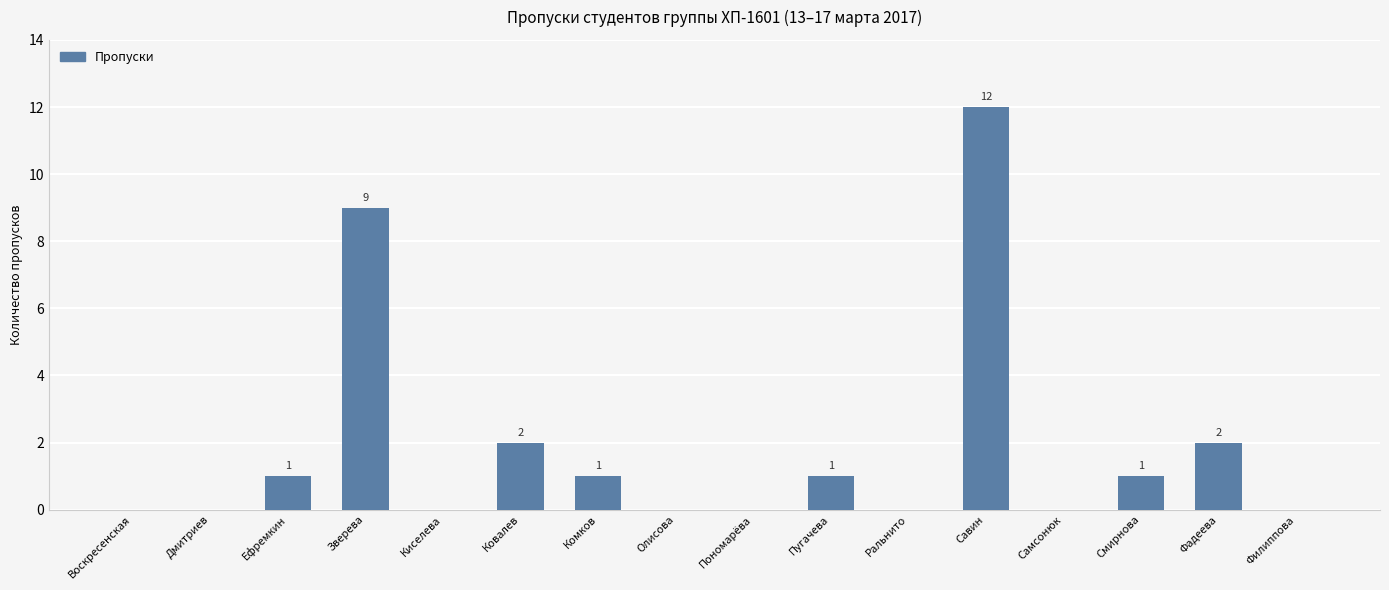

How many positive values are there?

8